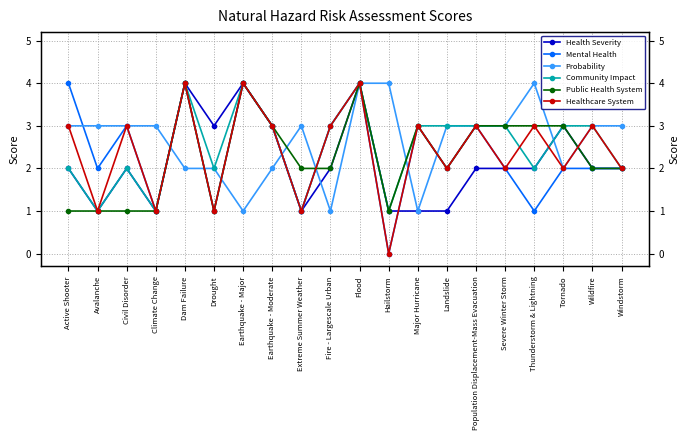

Read the Probability value at Earthquake - Moderate.

2